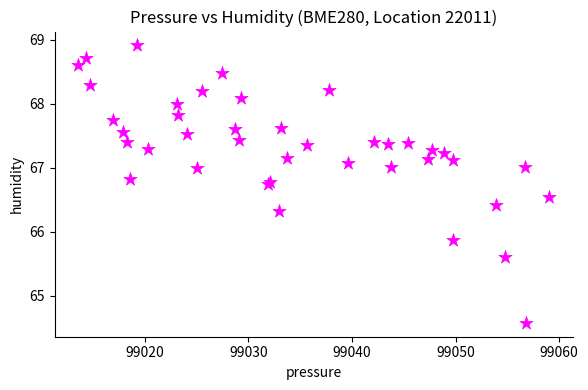

What Y value in the scatter plot is closest to 66?

65.9